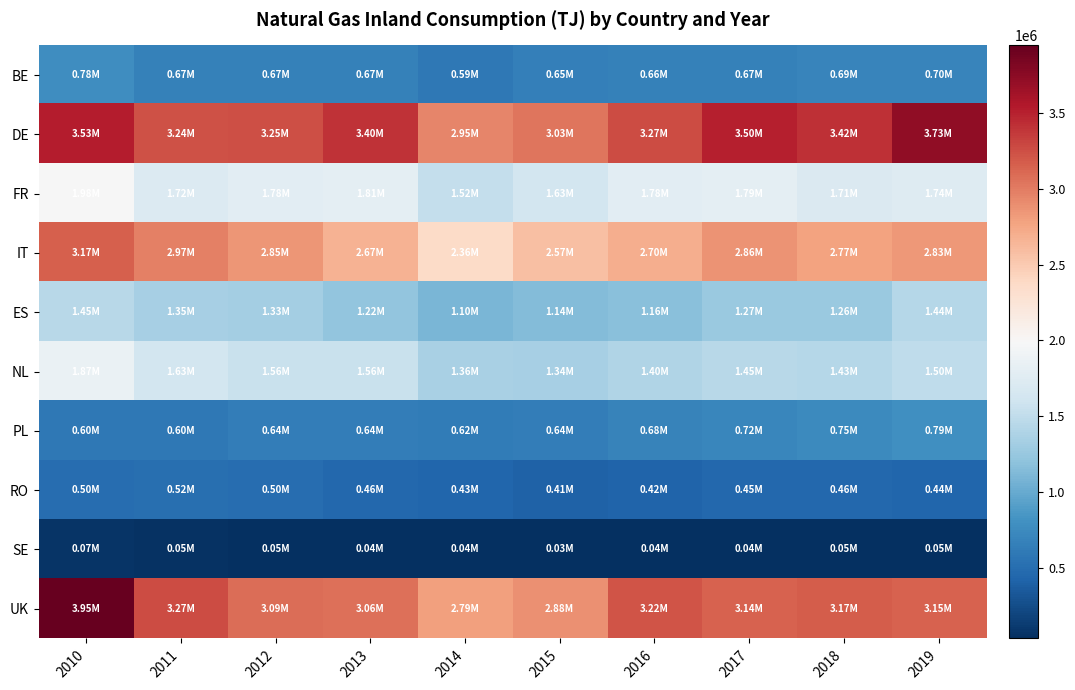

What is the total value across all series at 2019?

16360542.2